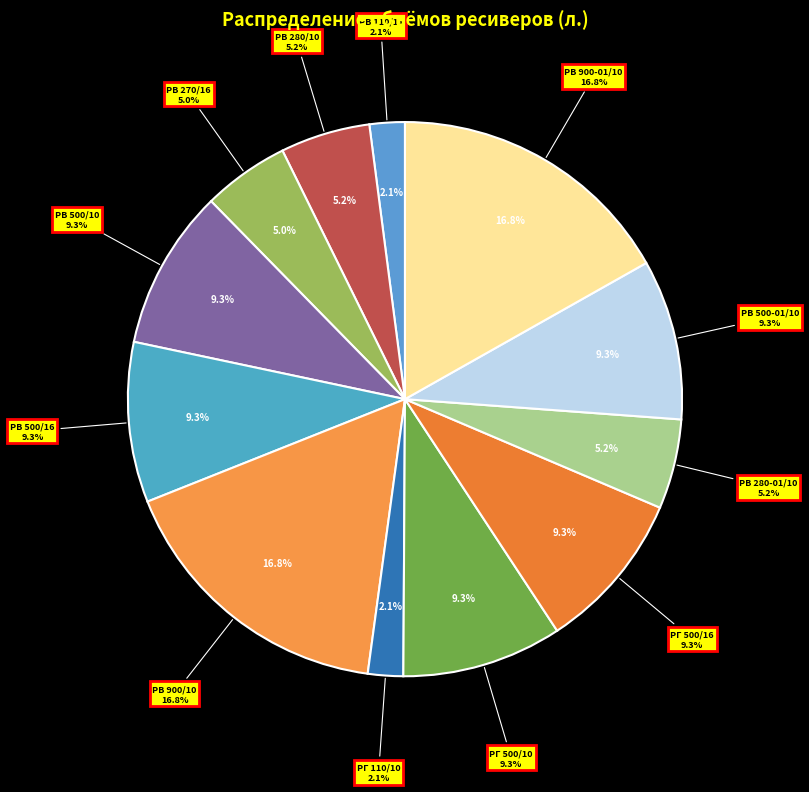

To the nearest percent, what percentage of the pie is РГ 500/16?

9%